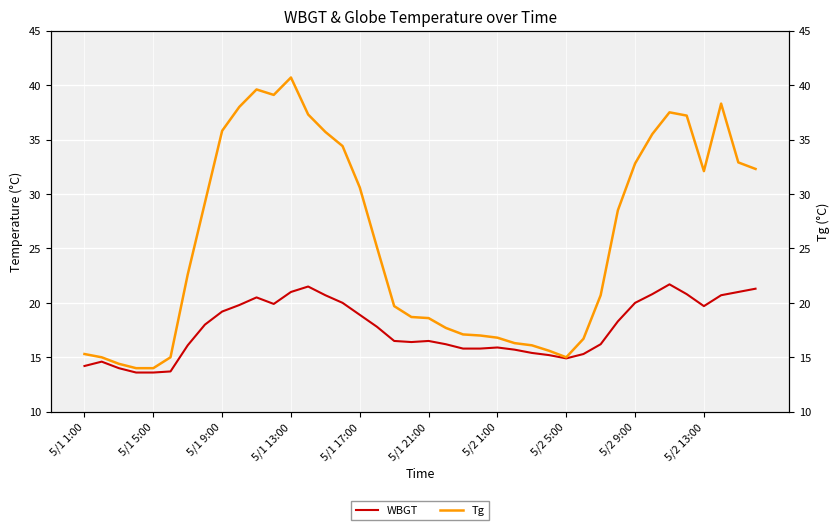

Reading left to right, list all the values displayed in this chart.

WBGT: 14.2	14.6	14.0	13.6	13.6	13.7	16.1	18.0	19.2	19.8	20.5	19.9	21.0	21.5	20.7	20.0	18.9	17.8	16.5	16.4	16.5	16.2	15.8	15.8	15.9	15.7	15.4	15.2	14.9	15.3	16.2	18.3	20.0	20.8	21.7	20.8	19.7	20.7	21.0	21.3
Tg: 15.3	15.0	14.4	14.0	14.0	15.0	22.6	29.2	35.8	38.0	39.6	39.1	40.7	37.3	35.7	34.4	30.6	25.1	19.7	18.7	18.6	17.7	17.1	17.0	16.8	16.3	16.1	15.6	15.0	16.7	20.7	28.5	32.8	35.5	37.5	37.2	32.1	38.3	32.9	32.3